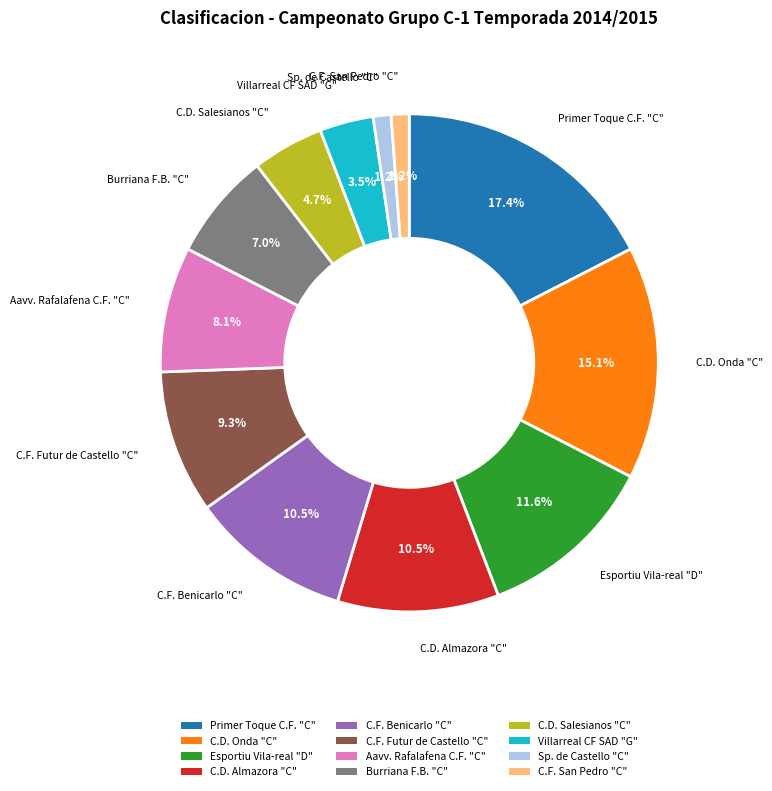

To the nearest percent, what is the combined percentage of Sp. de Castello "C" and Burriana F.B. "C"?

8%